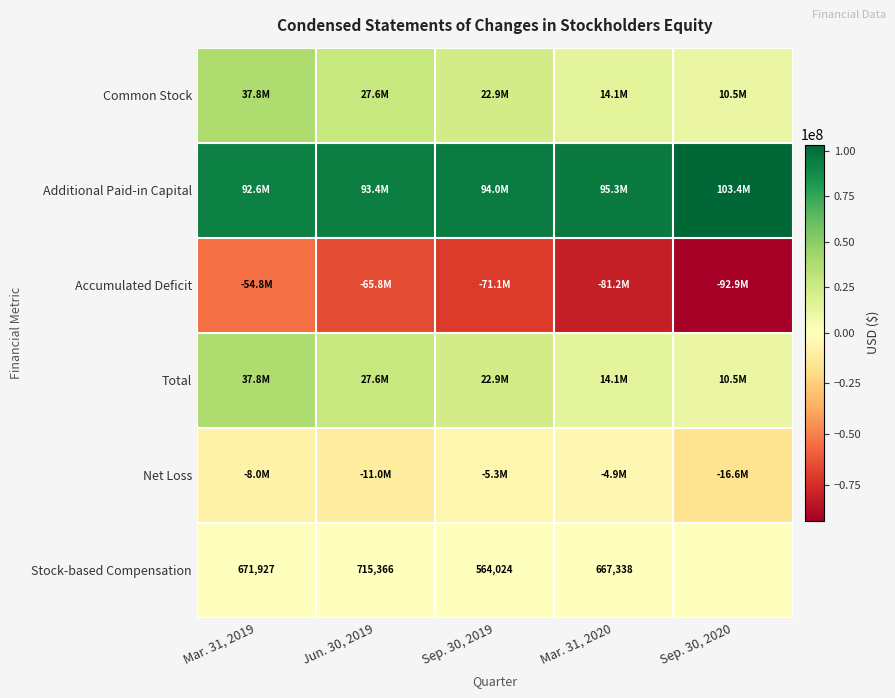

True or false: Stock-based Compensation has a value of 1275981 at Jun. 30, 2019.

False